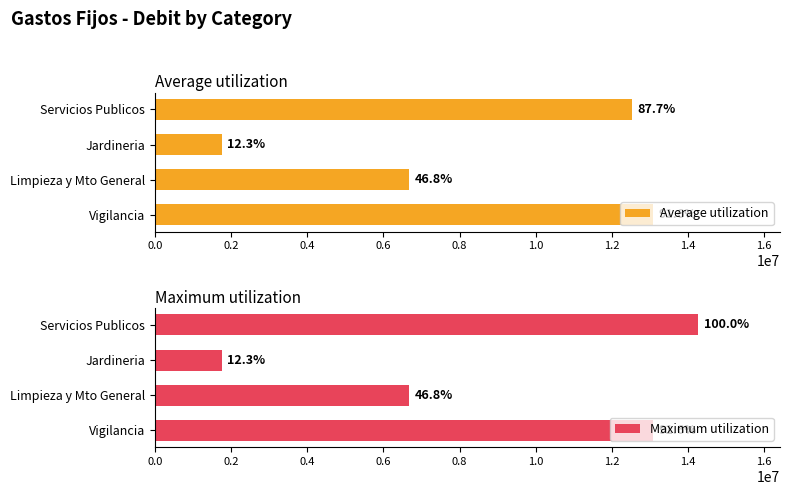

Reading left to right, what are all the values shown in this chart?

Average utilization: 13080008.0	6685175.7	1753750.0	12523000.0
Maximum utilization: 13080008.0	6685175.7	1753750.0	14277758.0